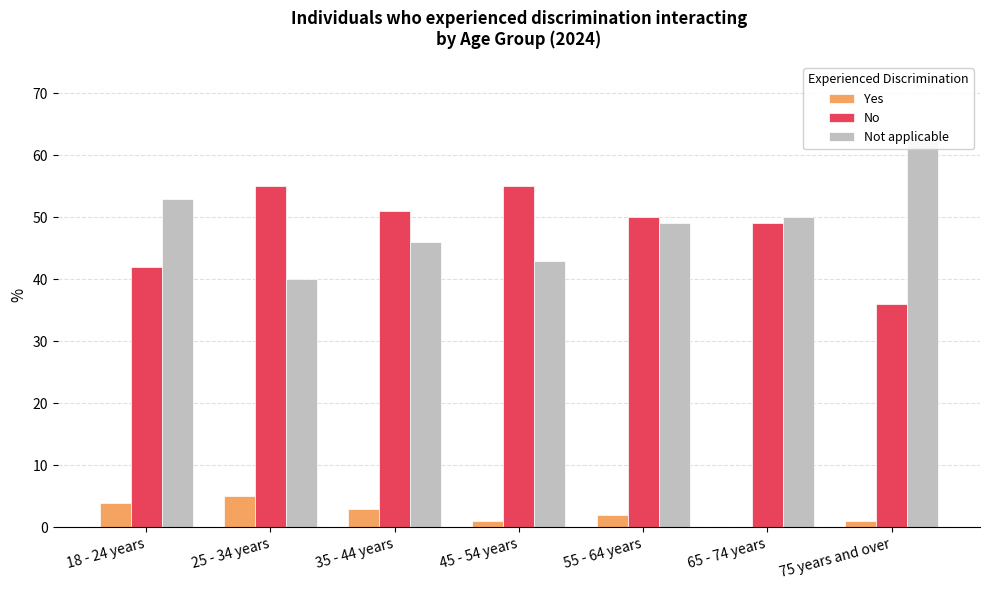

List the series in order of their peak value, highest first.

Not applicable, No, Yes